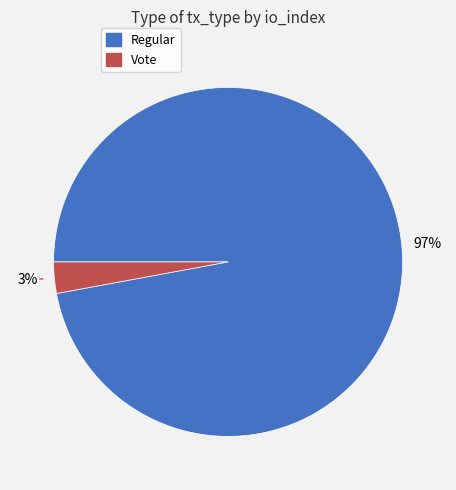

To the nearest percent, what is the average slice percentage?

50%